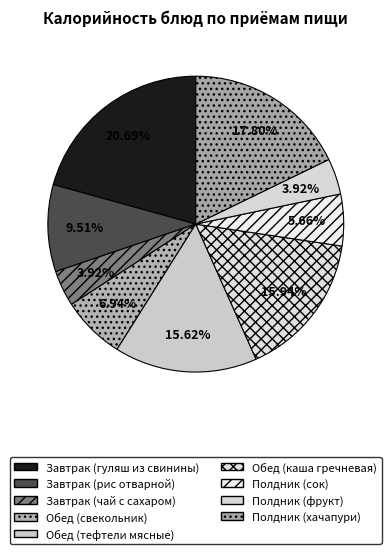

What percentage do Обед (тефтели мясные) and Завтрак (рис отварной) together represent?

25.1%